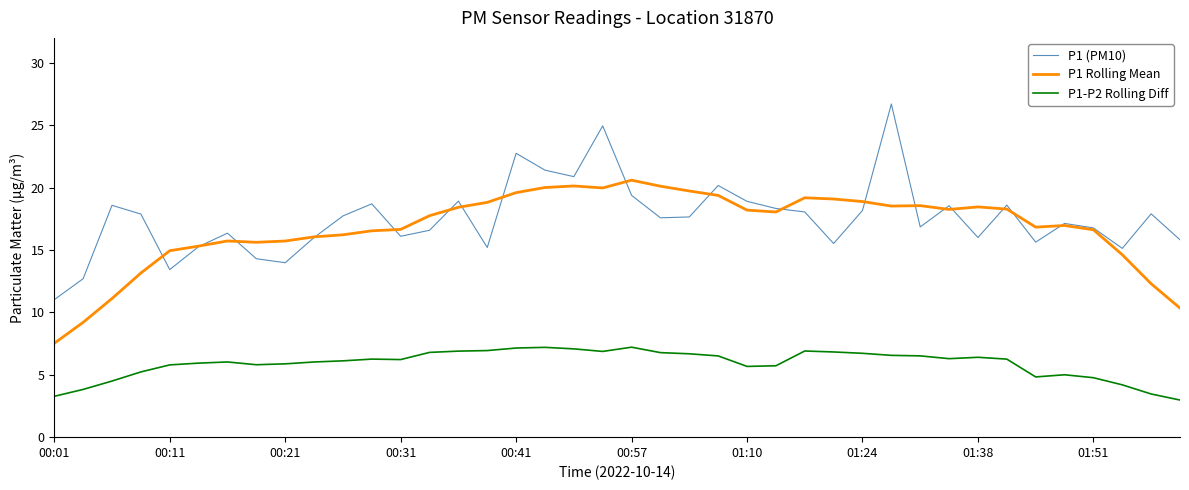

How many series are shown in this chart?

3